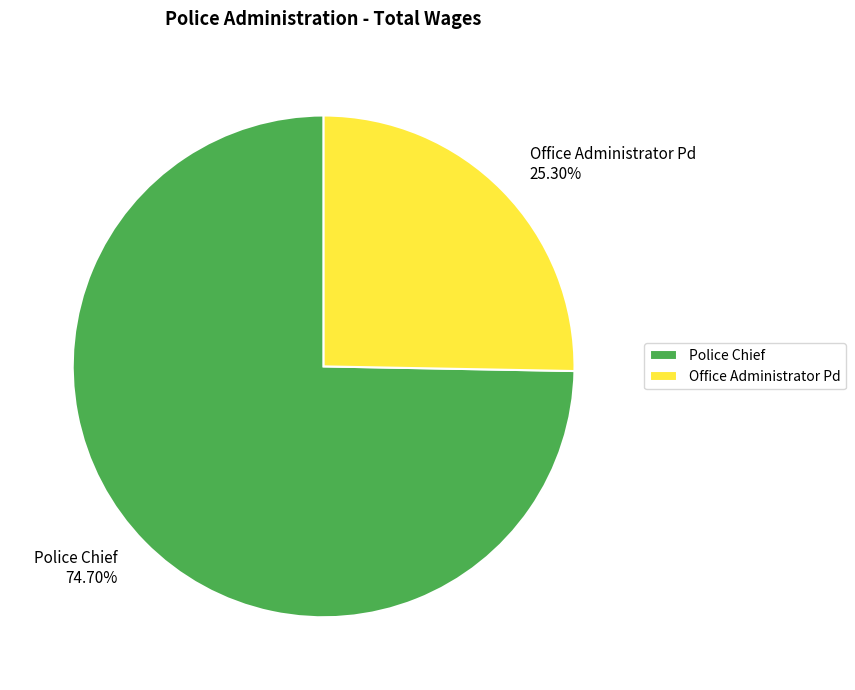

True or false: Office Administrator Pd accounts for 33% of the total.

False